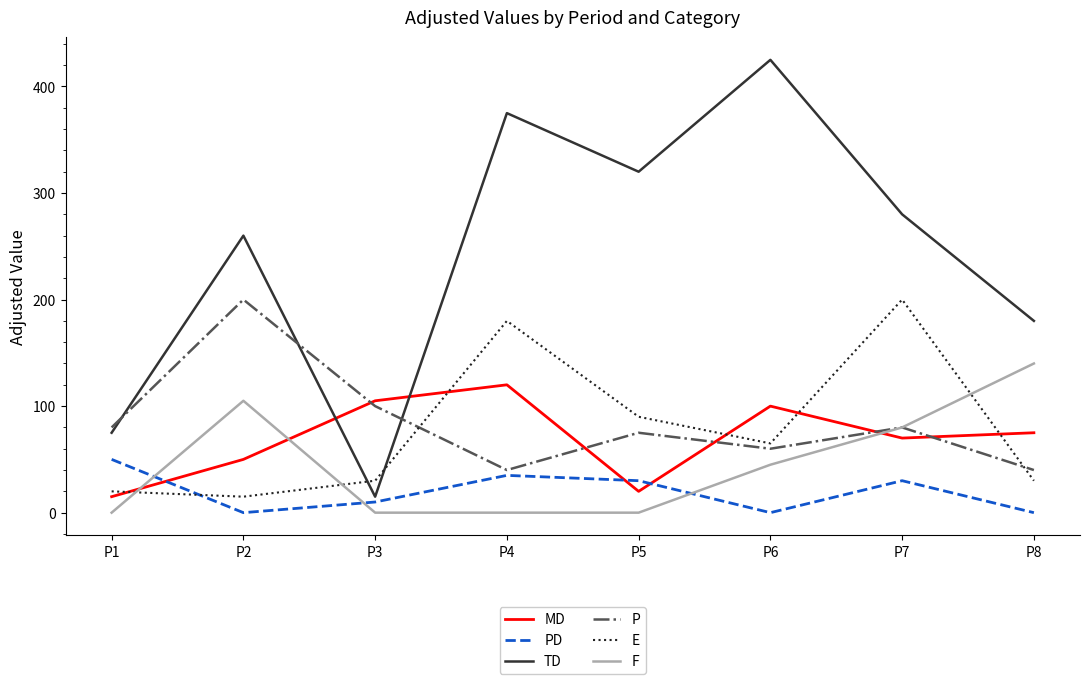

Which series has the largest total across all categories?

TD